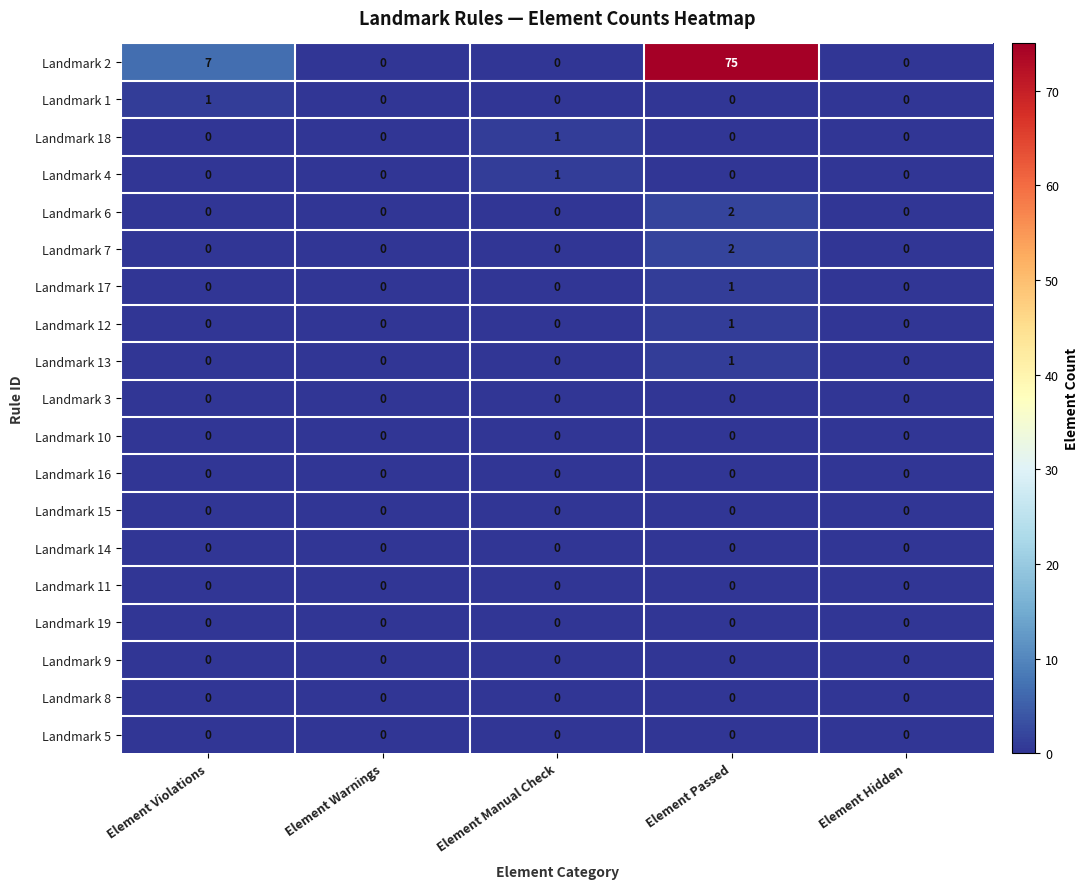

Which category has the highest value in the Landmark 17 series?

Element Passed